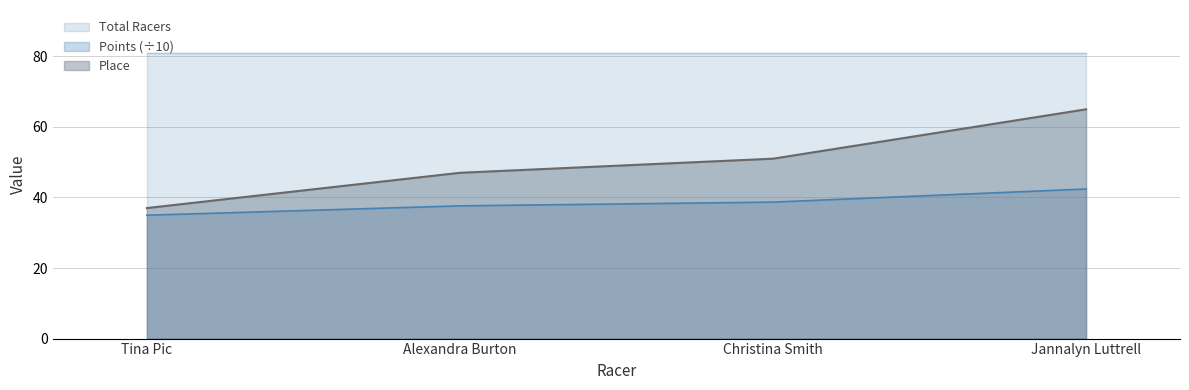

Between Christina Smith and Tina Pic, which is larger?

Christina Smith